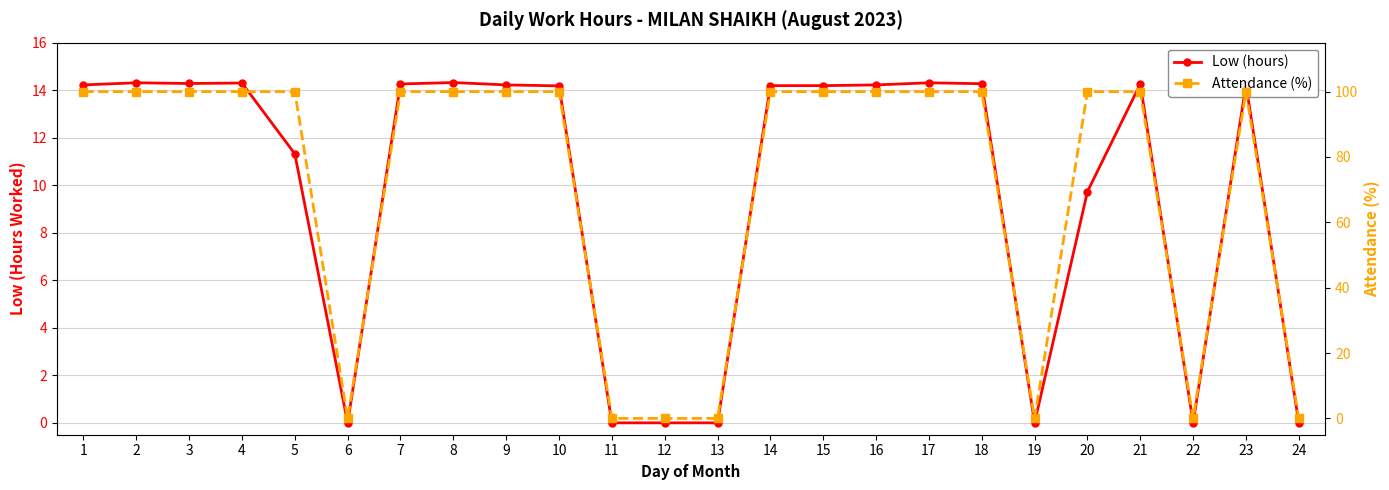

What are all the series names shown in the legend?

Low (hours), Attendance (%)